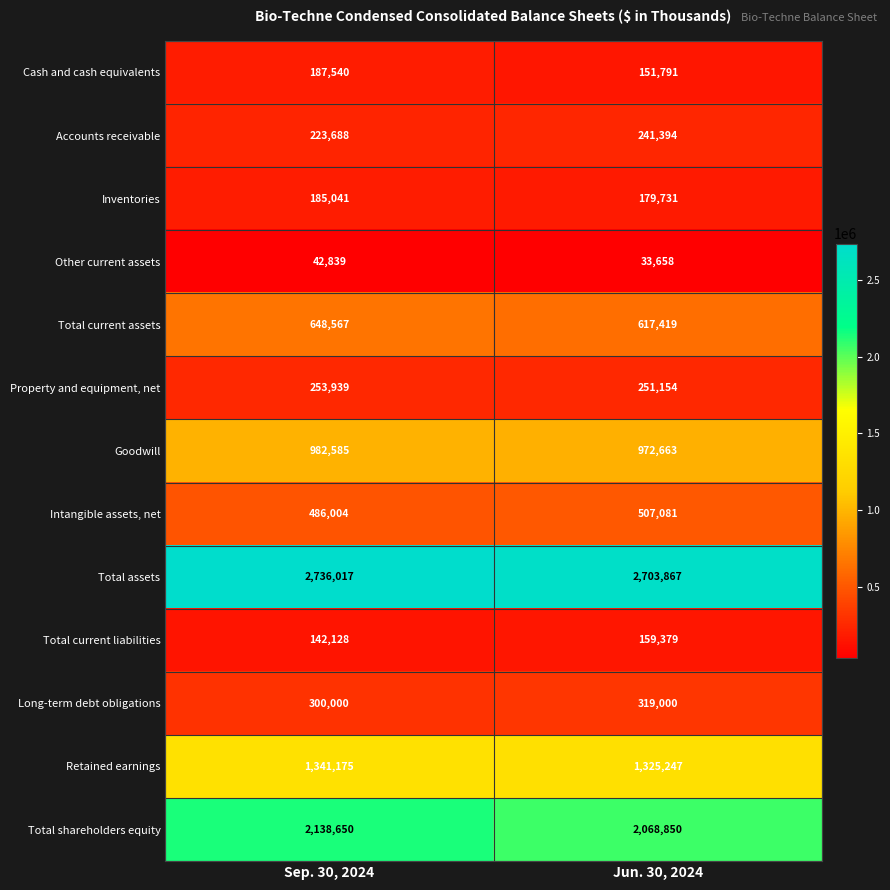

True or false: Total current liabilities has a value of 42757 at Jun. 30, 2024.

False